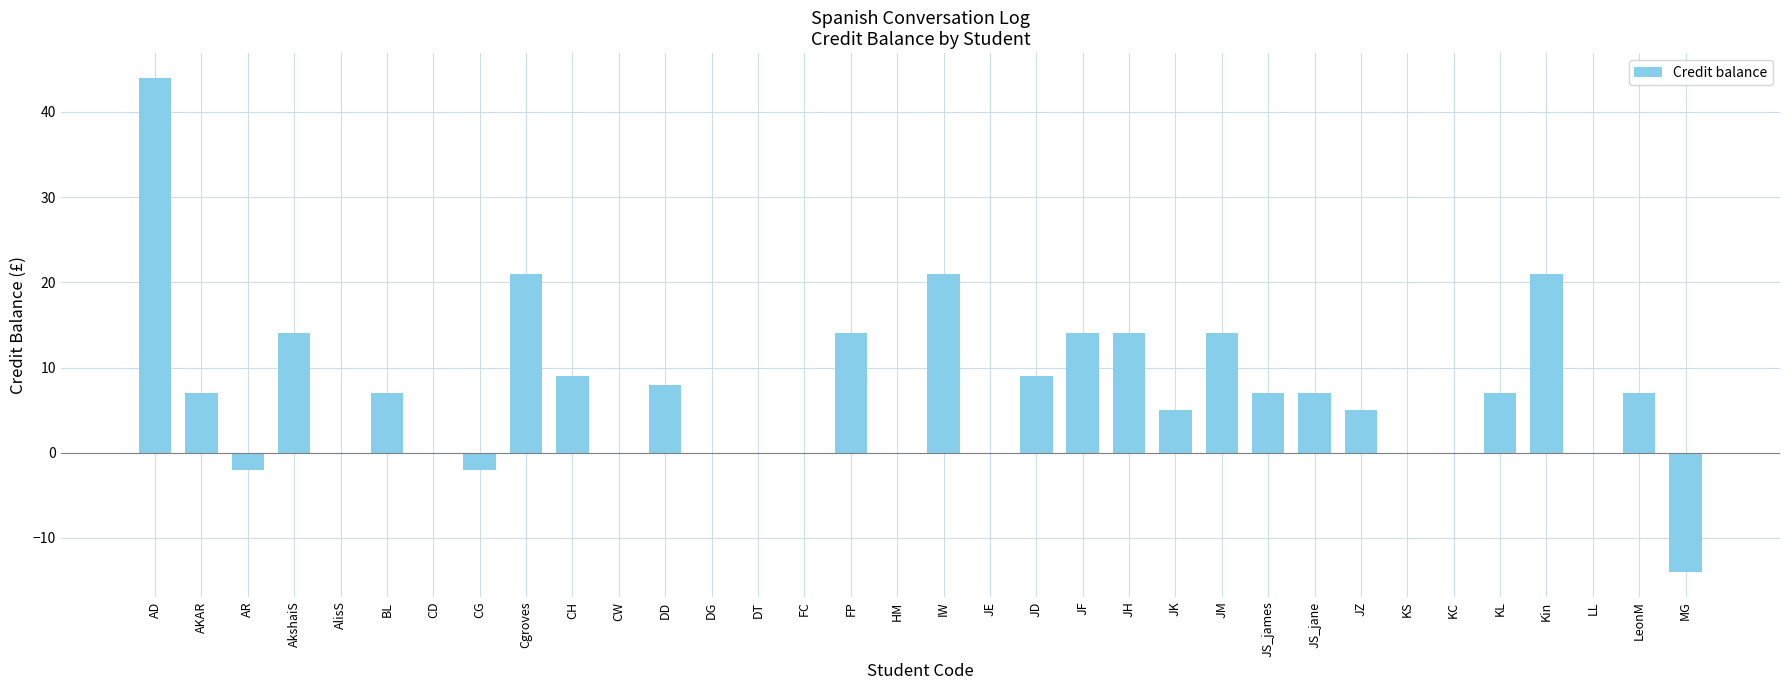

Which category has the highest value across all series?

AD